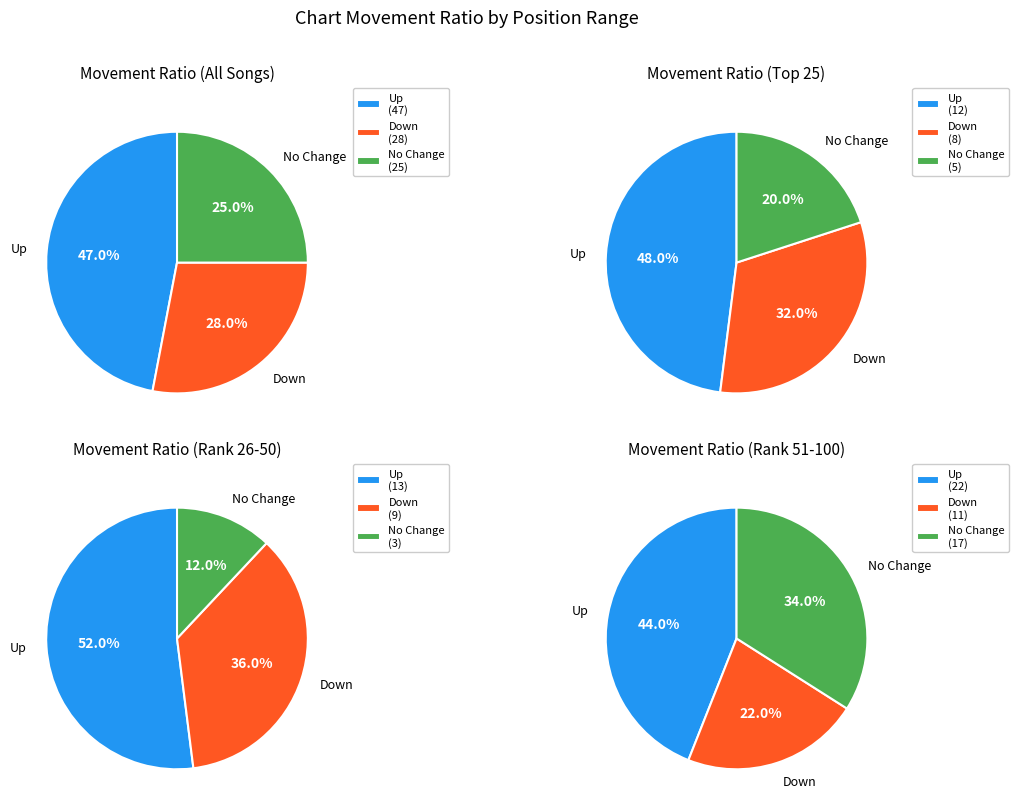

To the nearest percent, what percentage of the pie is -?

25%